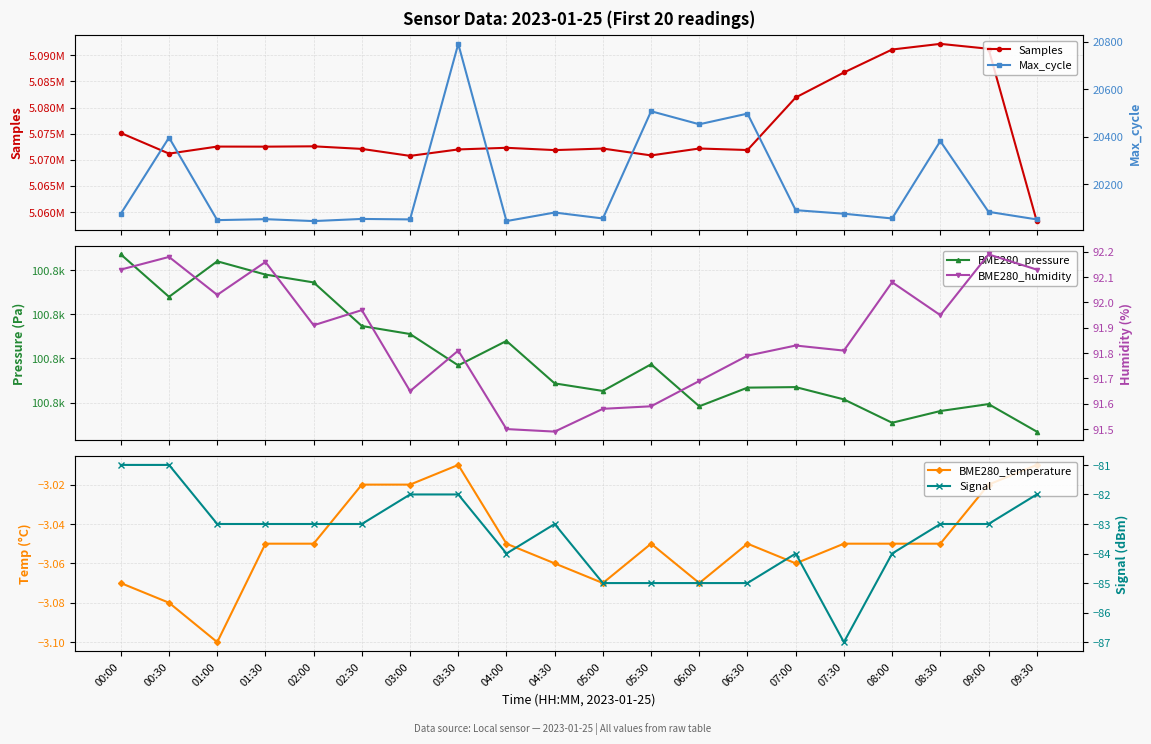

Which series has the largest range (max minus min)?

Samples